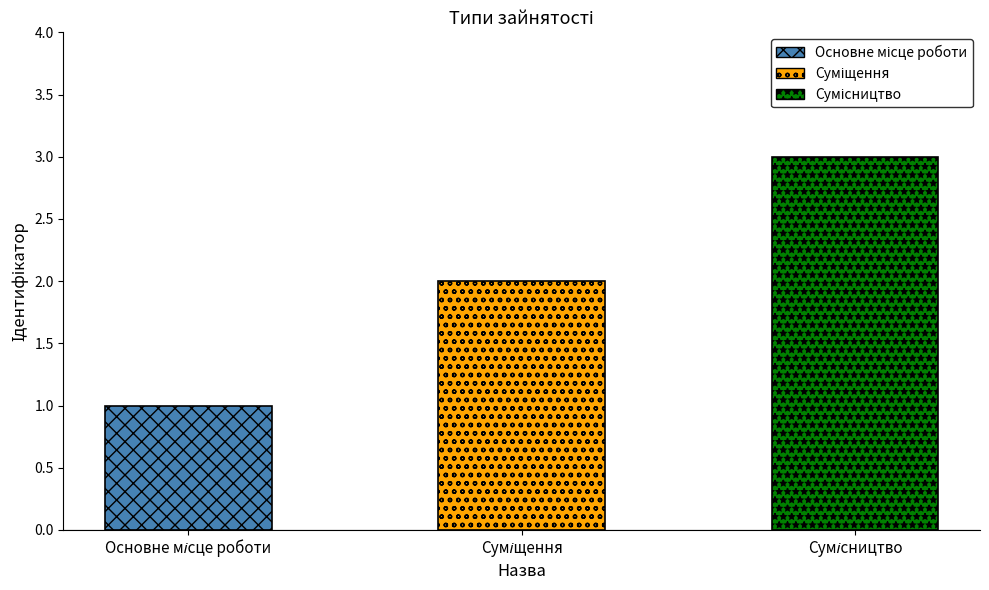

What is the label of the 3rd bar from the right?

Основне місце роботи